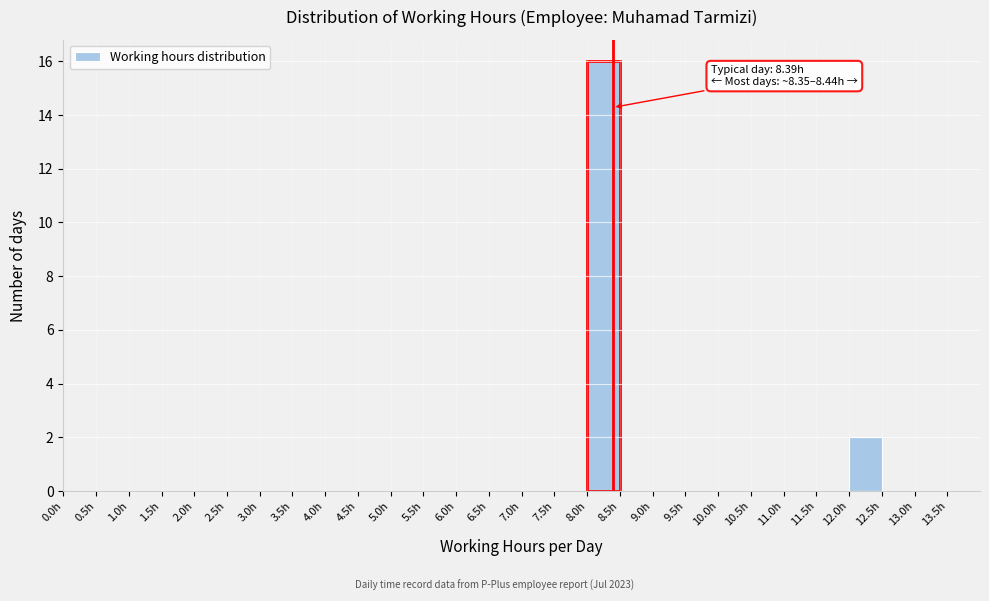

Which range on the x-axis has the tallest bar?

8.0 to 8.5